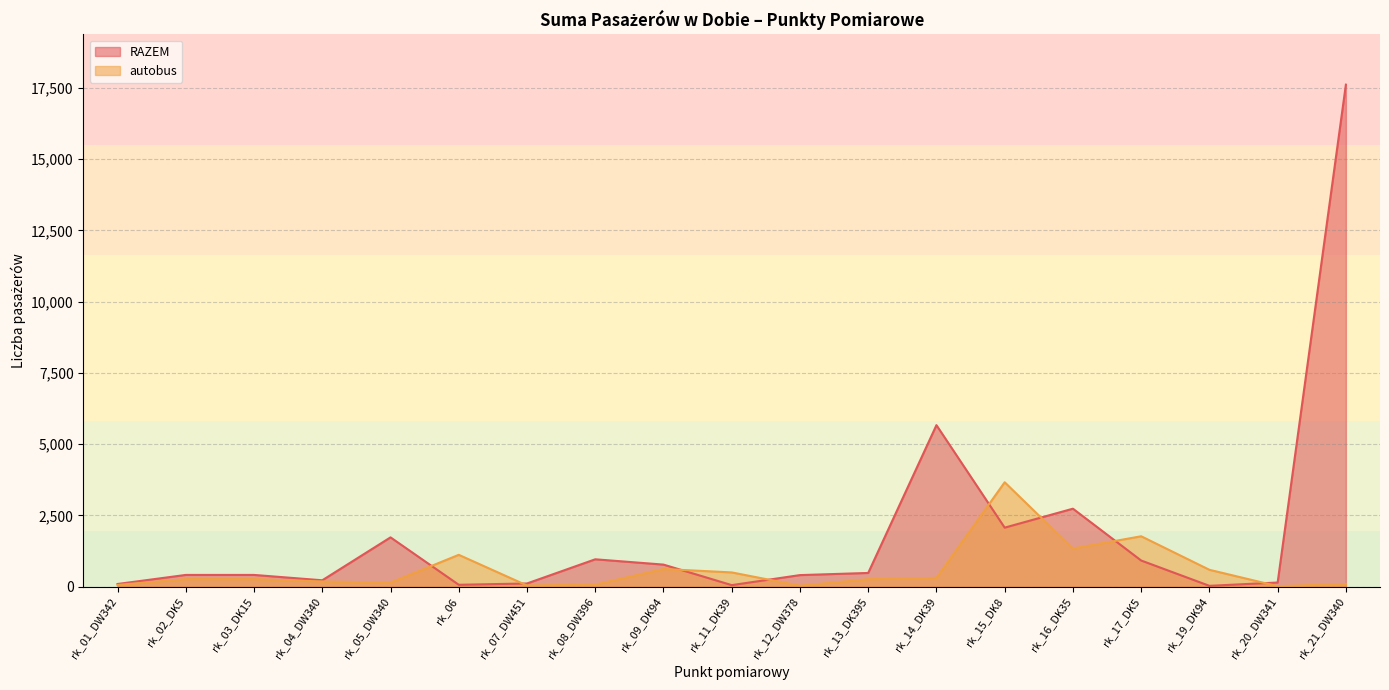

What are all the series names shown in the legend?

RAZEM, autobus